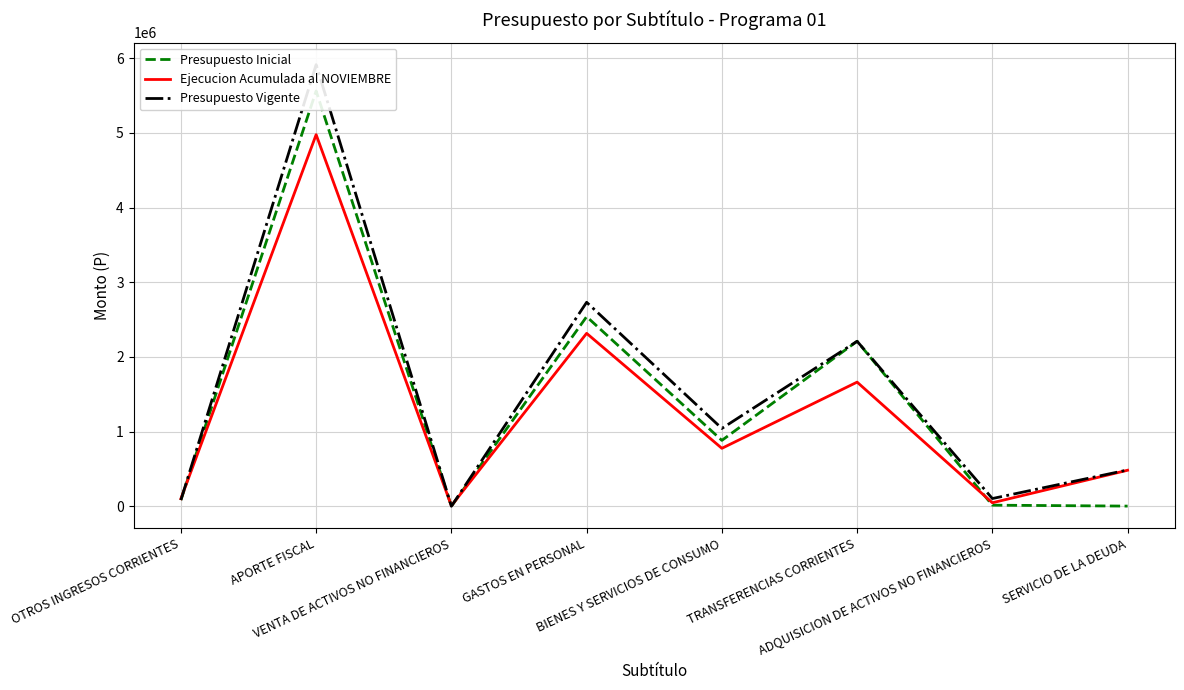

Which series changed the most between TRANSFERENCIAS CORRIENTES and ADQUISICION DE ACTIVOS NO FINANCIEROS?

Presupuesto Inicial